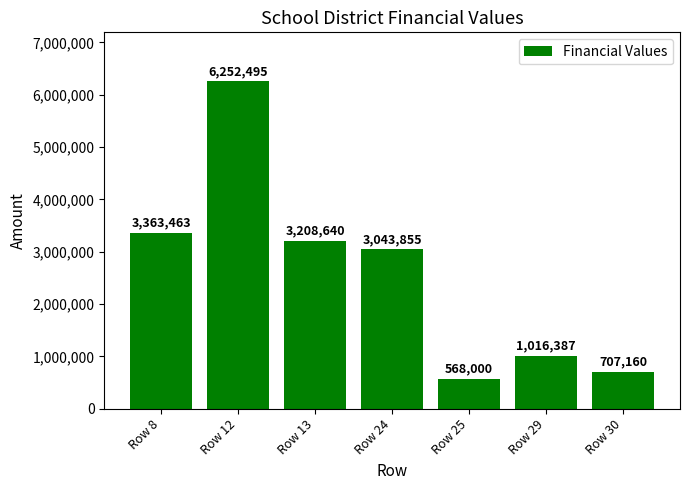

What is the difference between the maximum and minimum values?

5684495